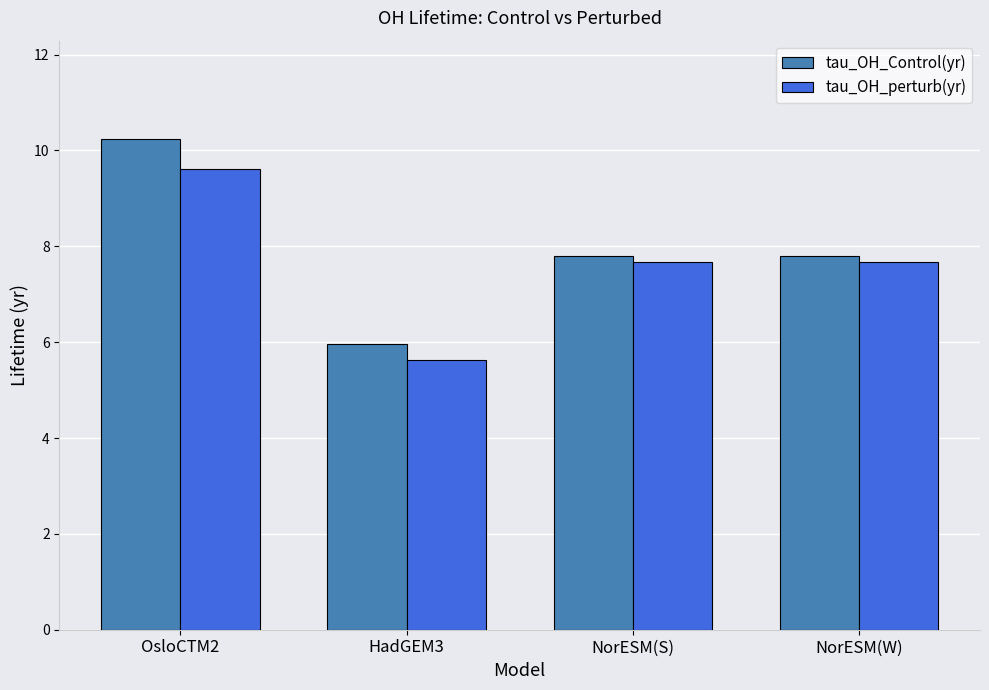

At OsloCTM2, list the series in order from smallest to largest.

tau_OH_perturb(yr), tau_OH_Control(yr)